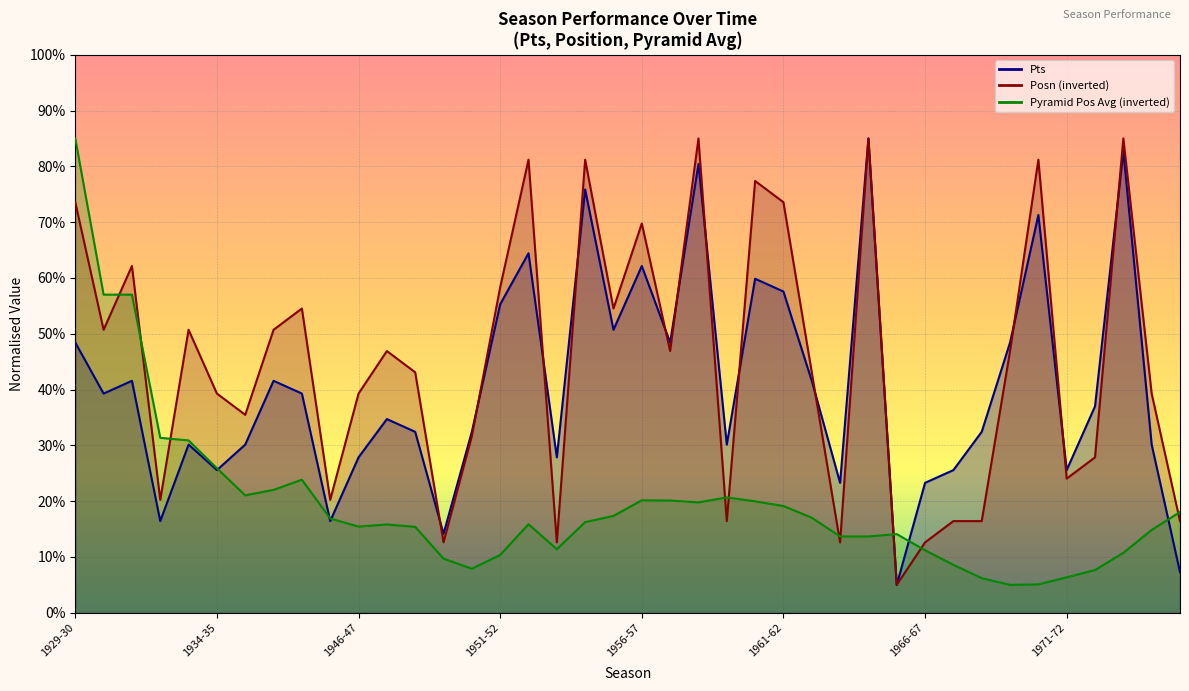

Between 1931-32 and 1959-60, which series saw the biggest shift?

Posn